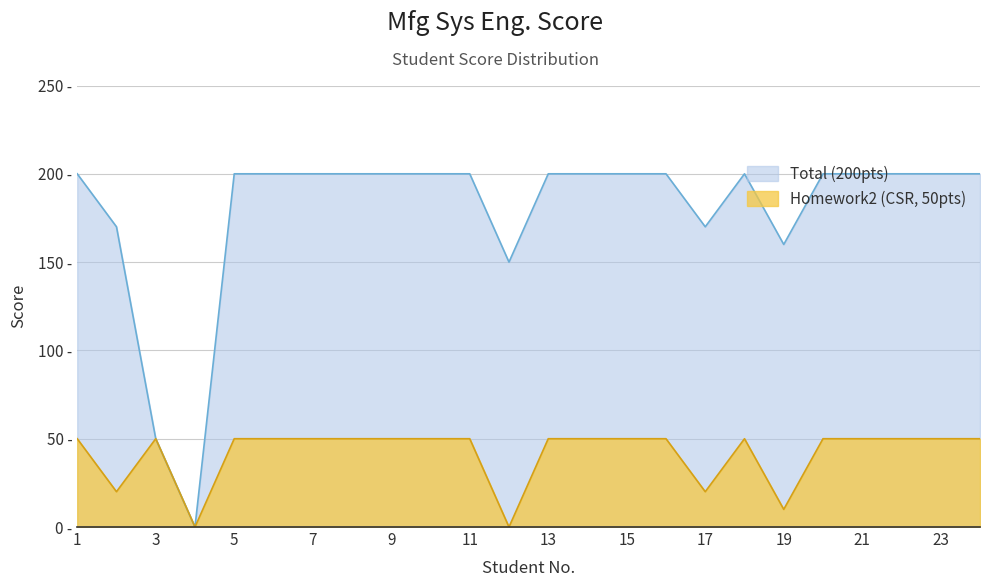

What is the sum of all Homework2 (CSR, 50pts) values?

1000